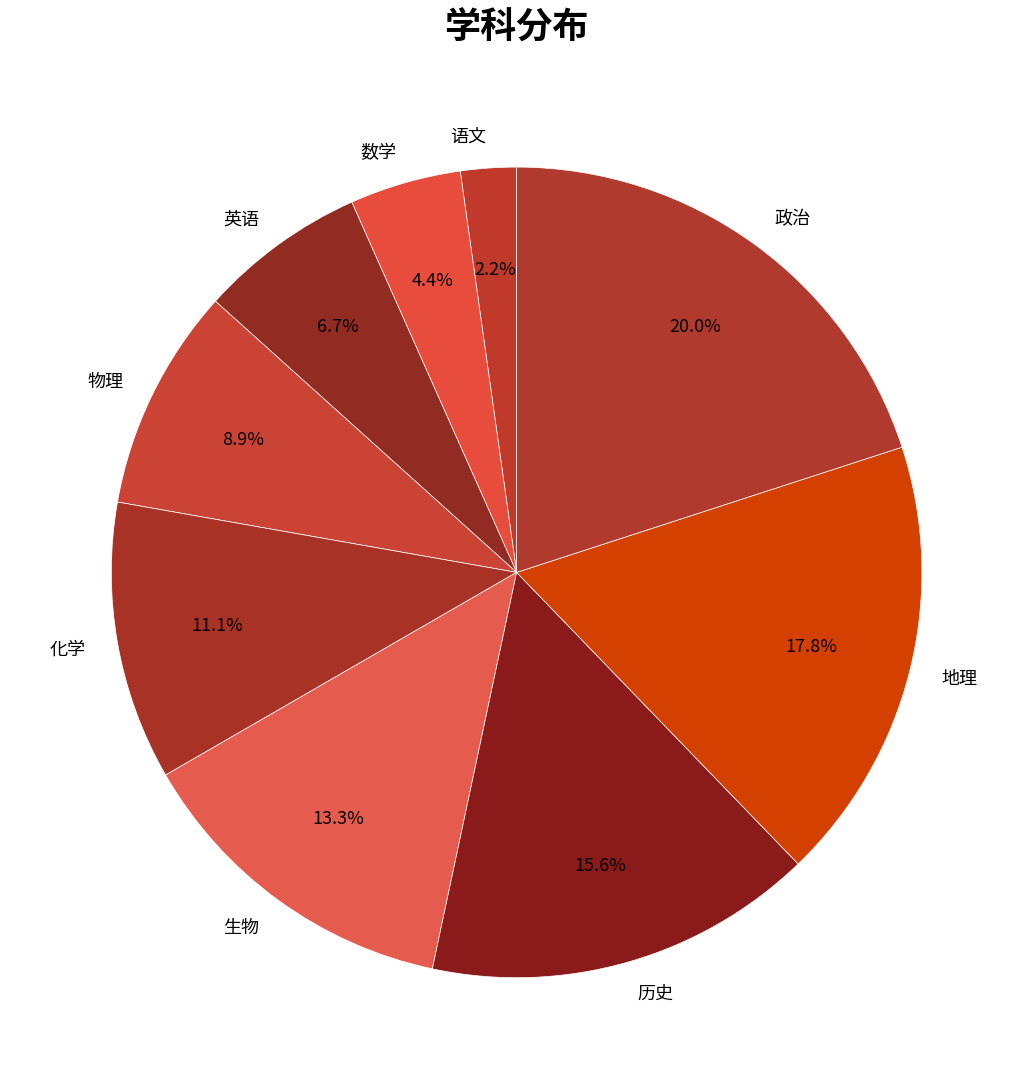

What is the ratio of the value at 英语 to the value at 化学?

0.6